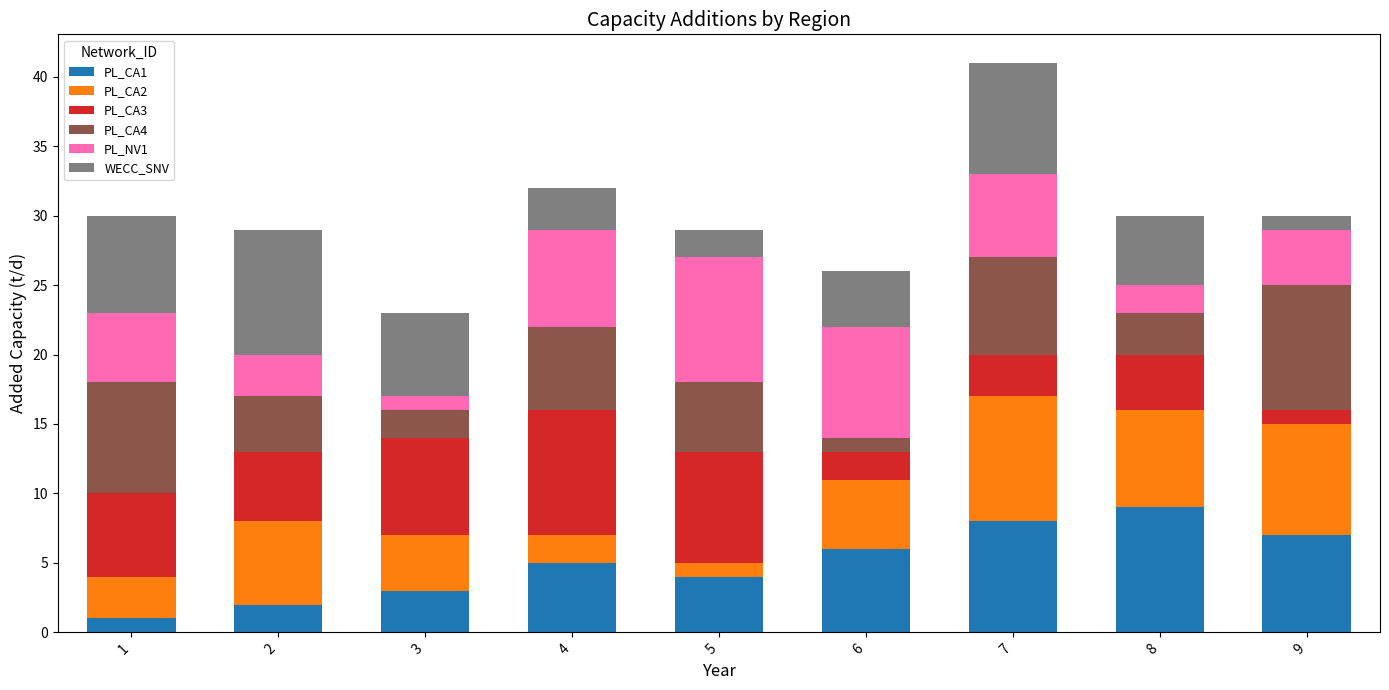

Rank the categories by PL_CA1 value from highest to lowest.

8, 7, 9, 6, 4, 5, 3, 2, 1